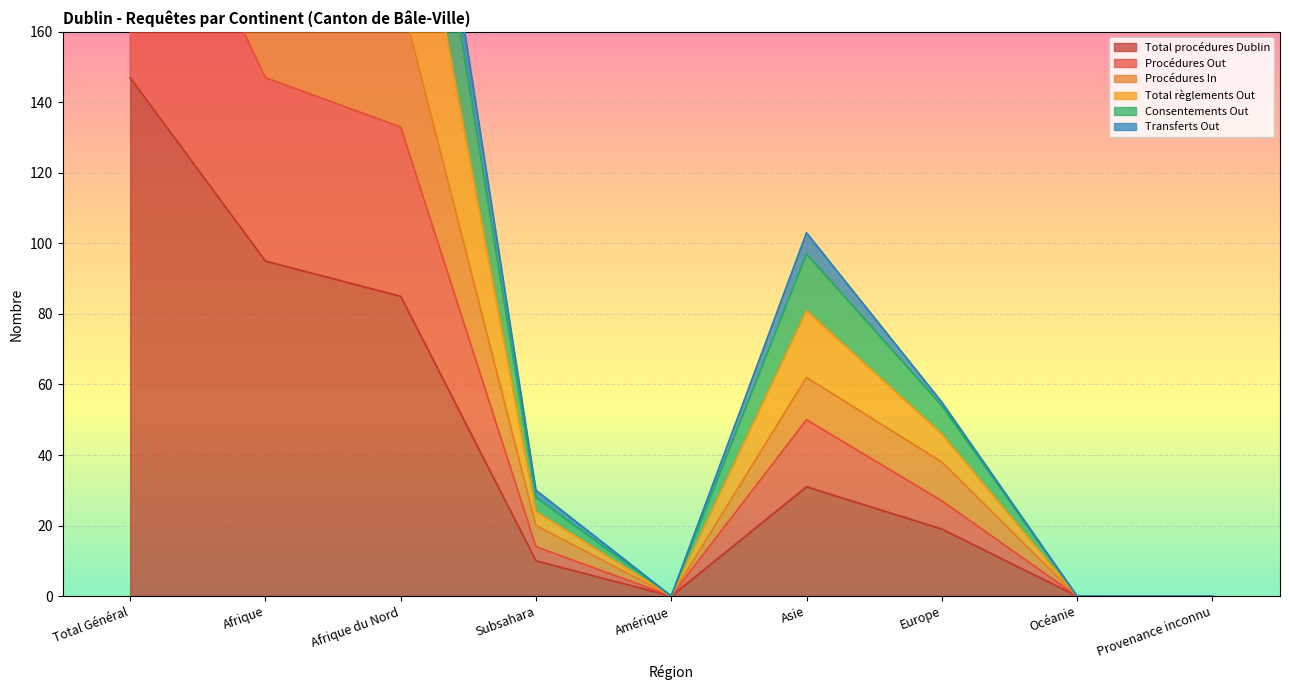

List the labels in order of Total règlements Out value, smallest first.

Amérique, Océanie, Provenance inconnu, Subsahara, Europe, Asie, Afrique du Nord, Afrique, Total Général